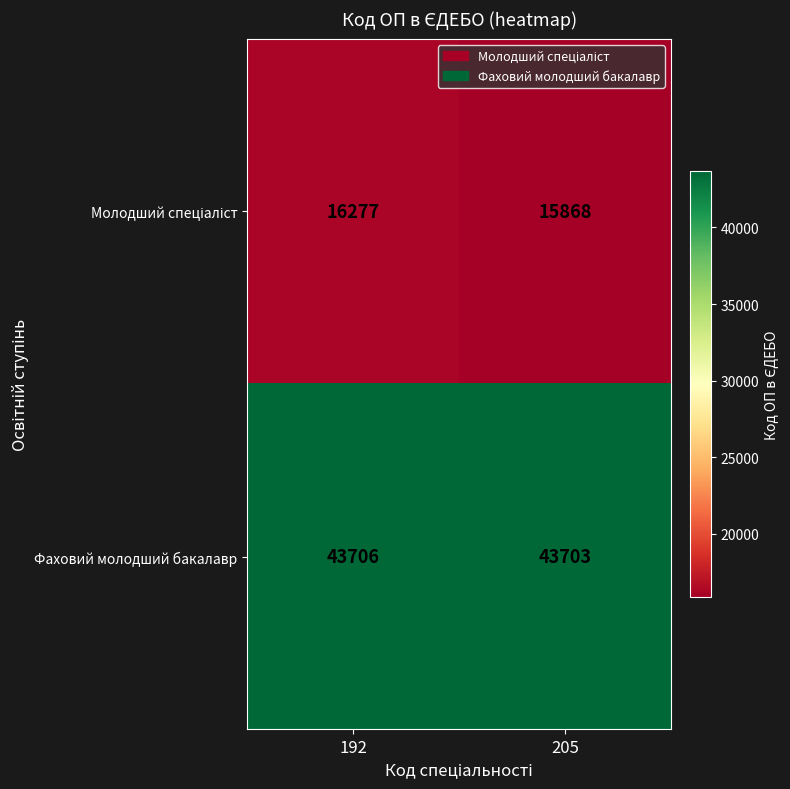

What is the approximate value of Фаховий молодший бакалавр at 192?

43706